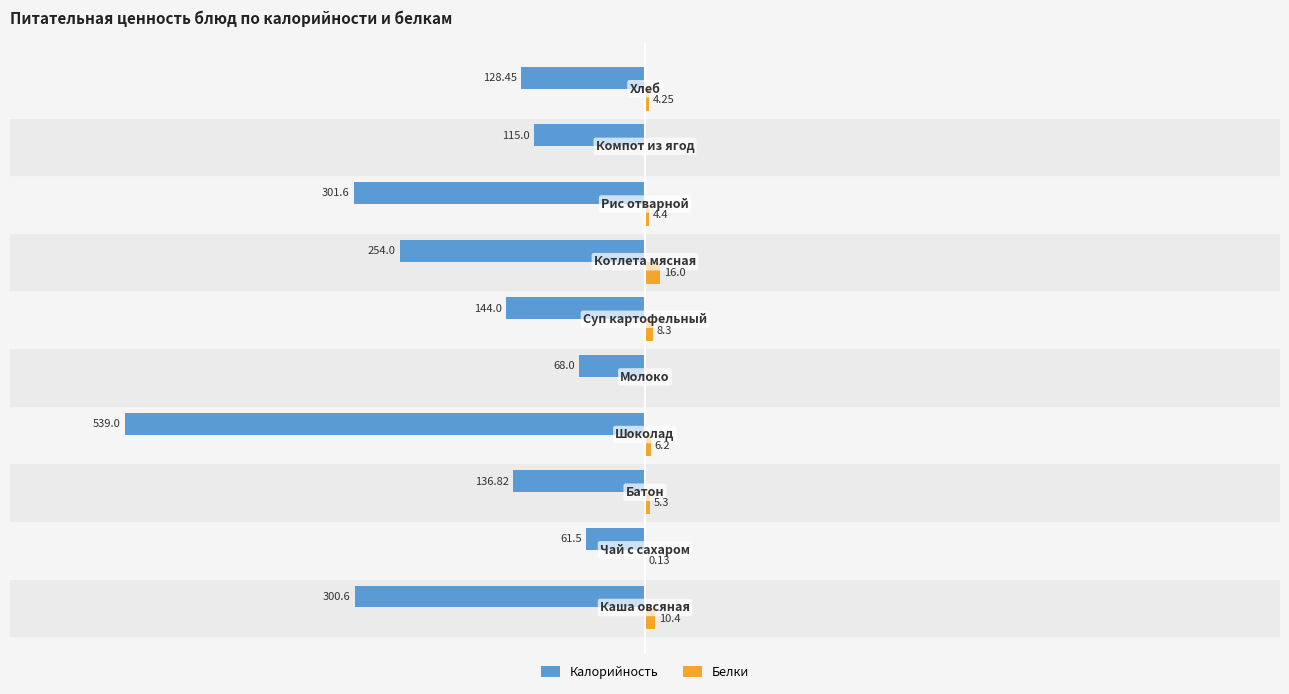

What are all the series names shown in the legend?

Калорийность, Белки